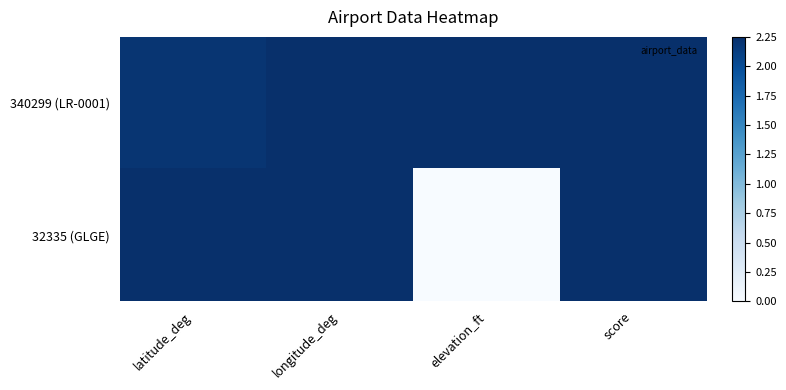

What is the spread (max minus min) of values at elevation_ft?

2.2